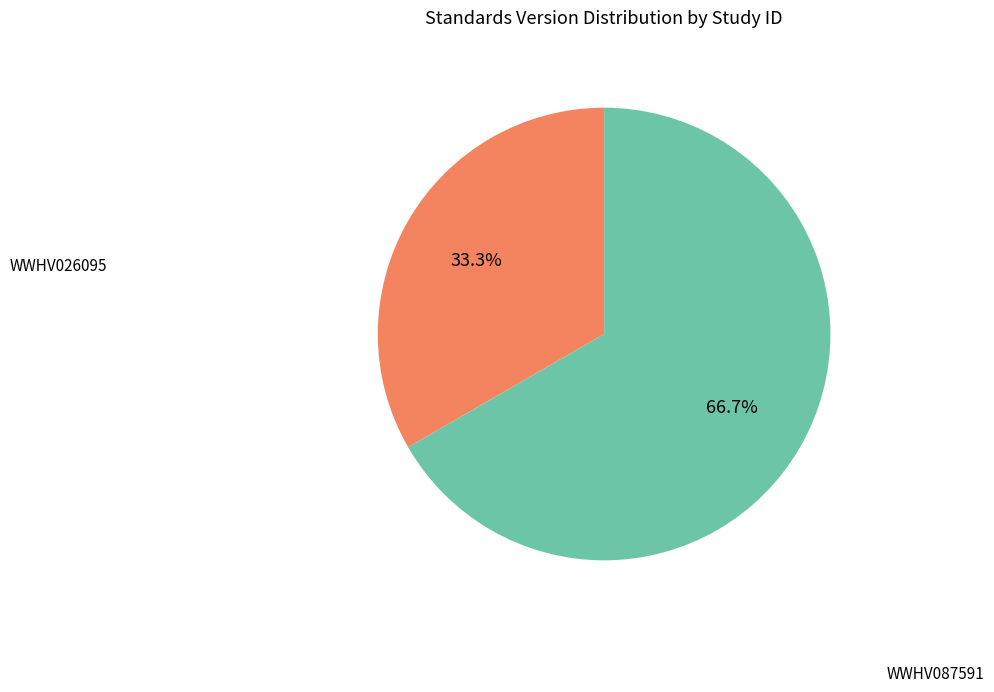

How many segments does this pie chart have?

2